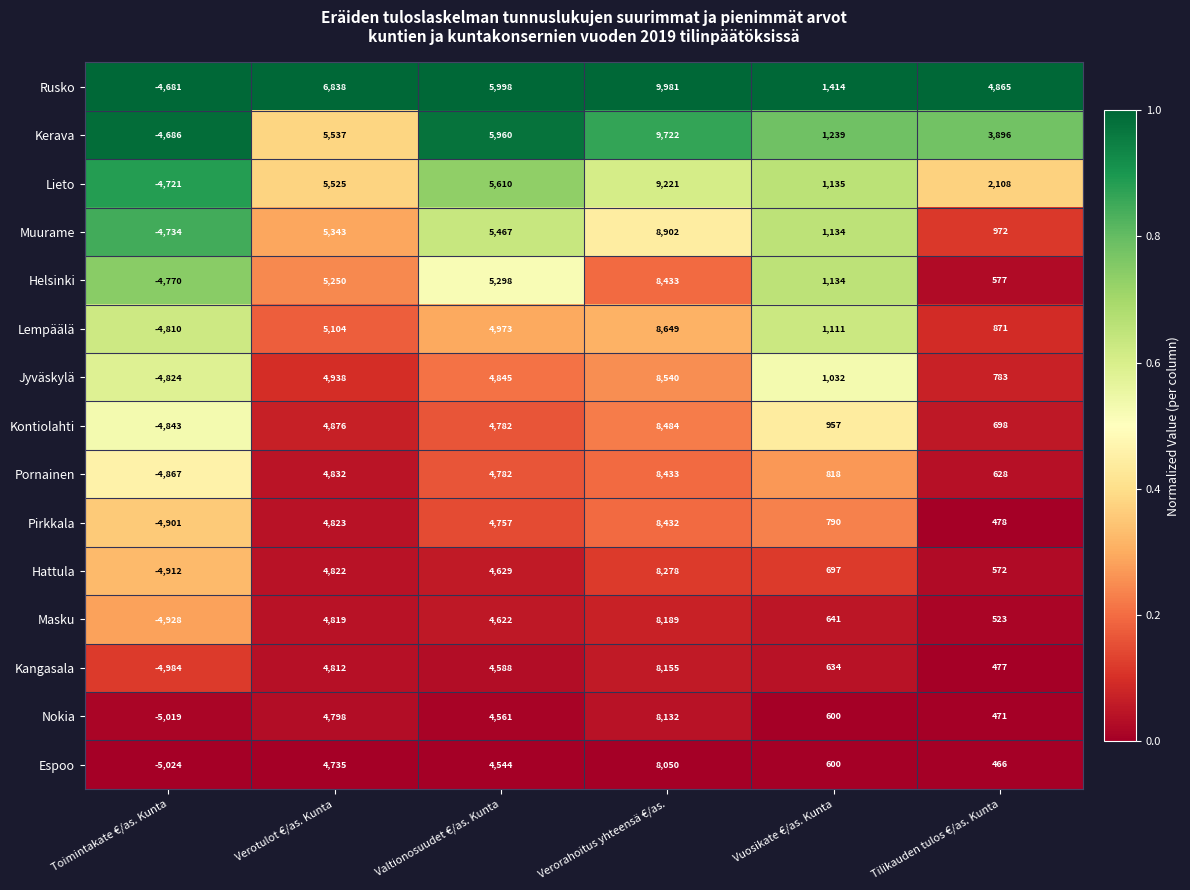

Which series has the largest total across all categories?

Rusko